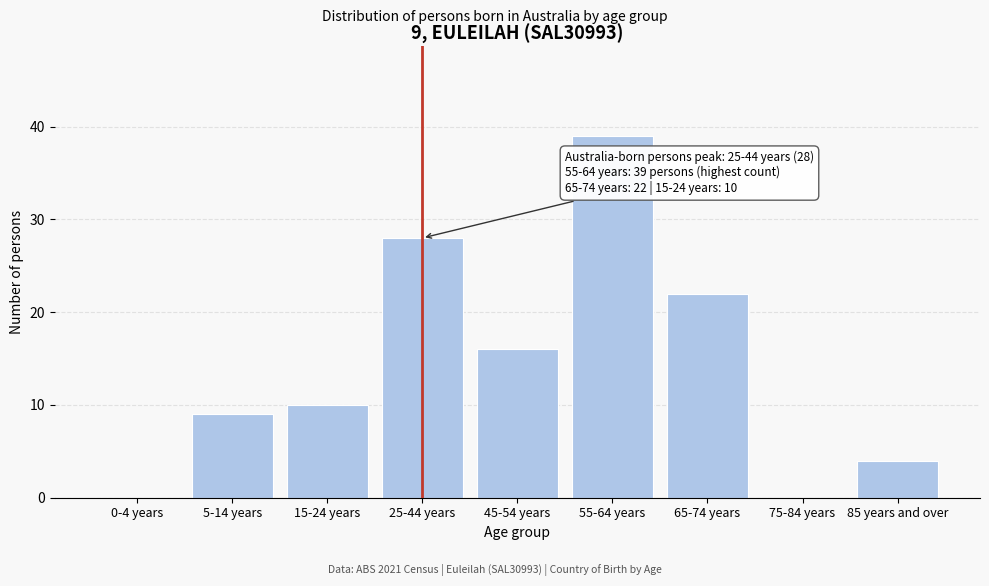

Reading left to right, transcribe all the data shown in this chart.

0-4 years=0	5-14 years=9	15-24 years=10	25-44 years=28	45-54 years=16	55-64 years=39	65-74 years=22	75-84 years=0	85 years and over=4